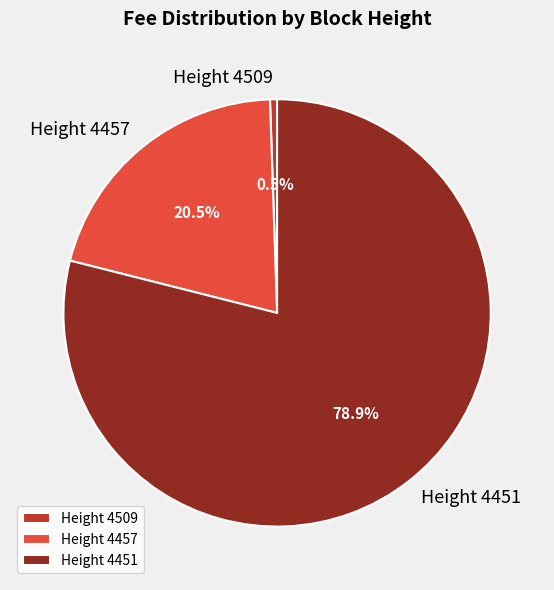

What portion of the pie excludes Height 4509?

99.5%